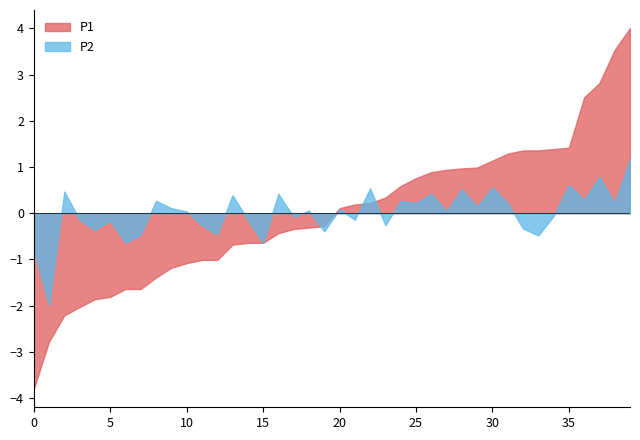

Which series has the widest spread of values?

P1